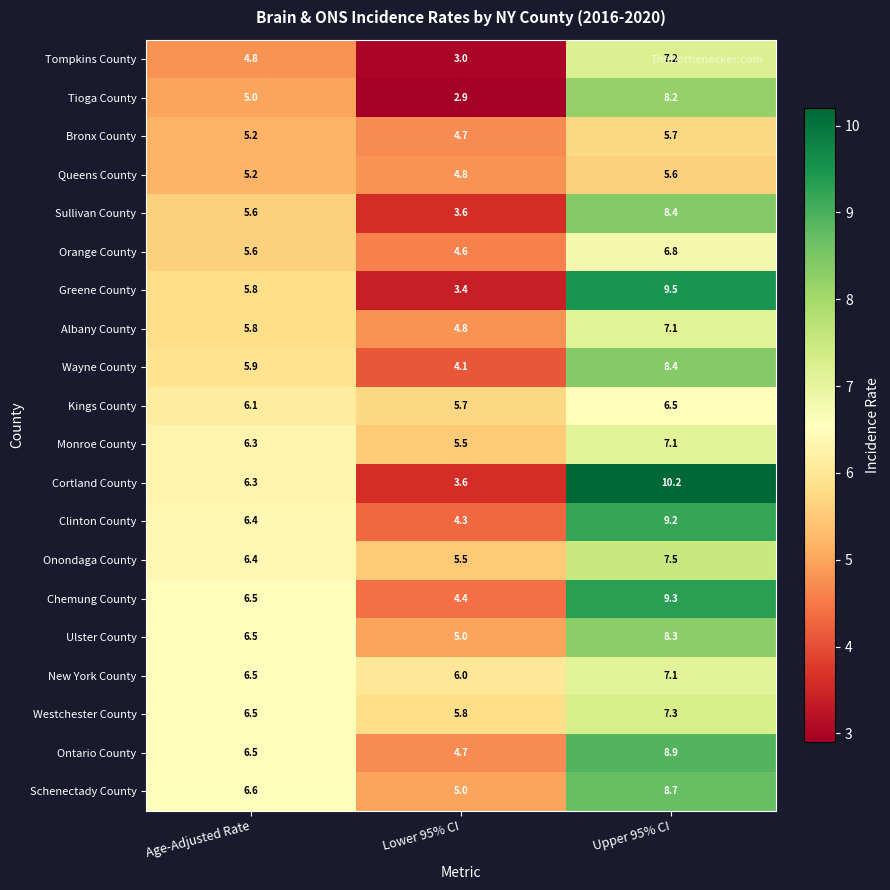

At which category is the sum across all series the highest?

Upper 95% CI